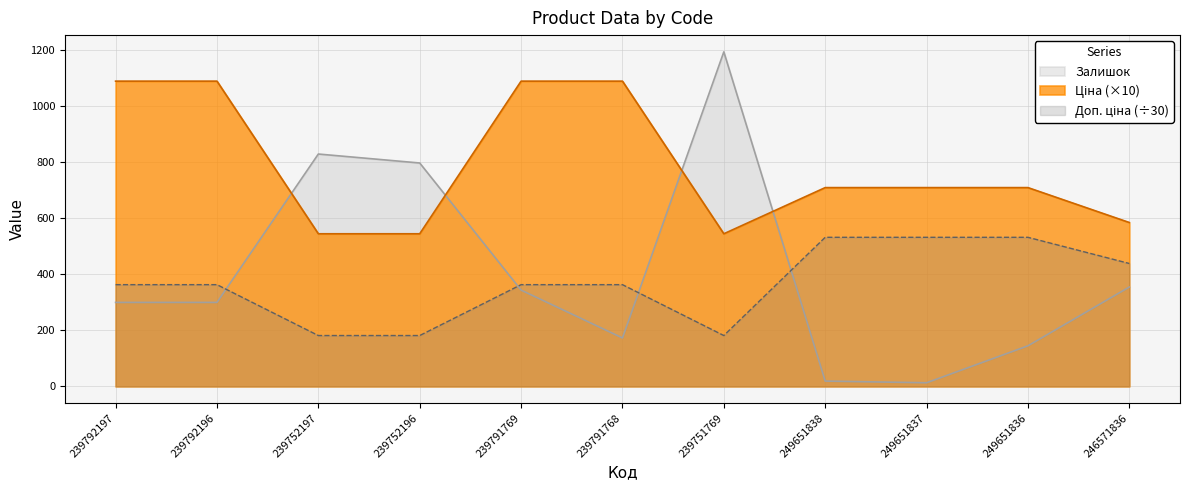

What position from the left is 239751769?

7